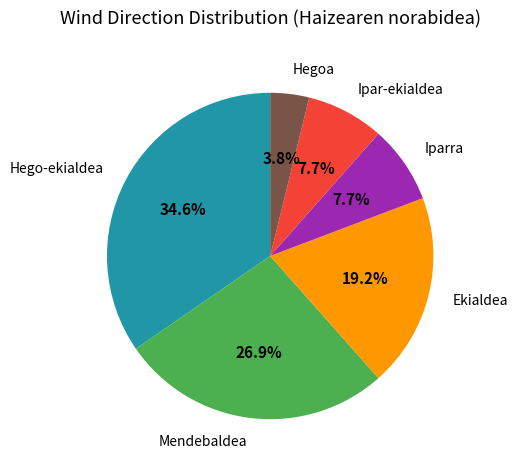

The Ipar-ekialdea slice represents 2% of the pie. True or false?

False